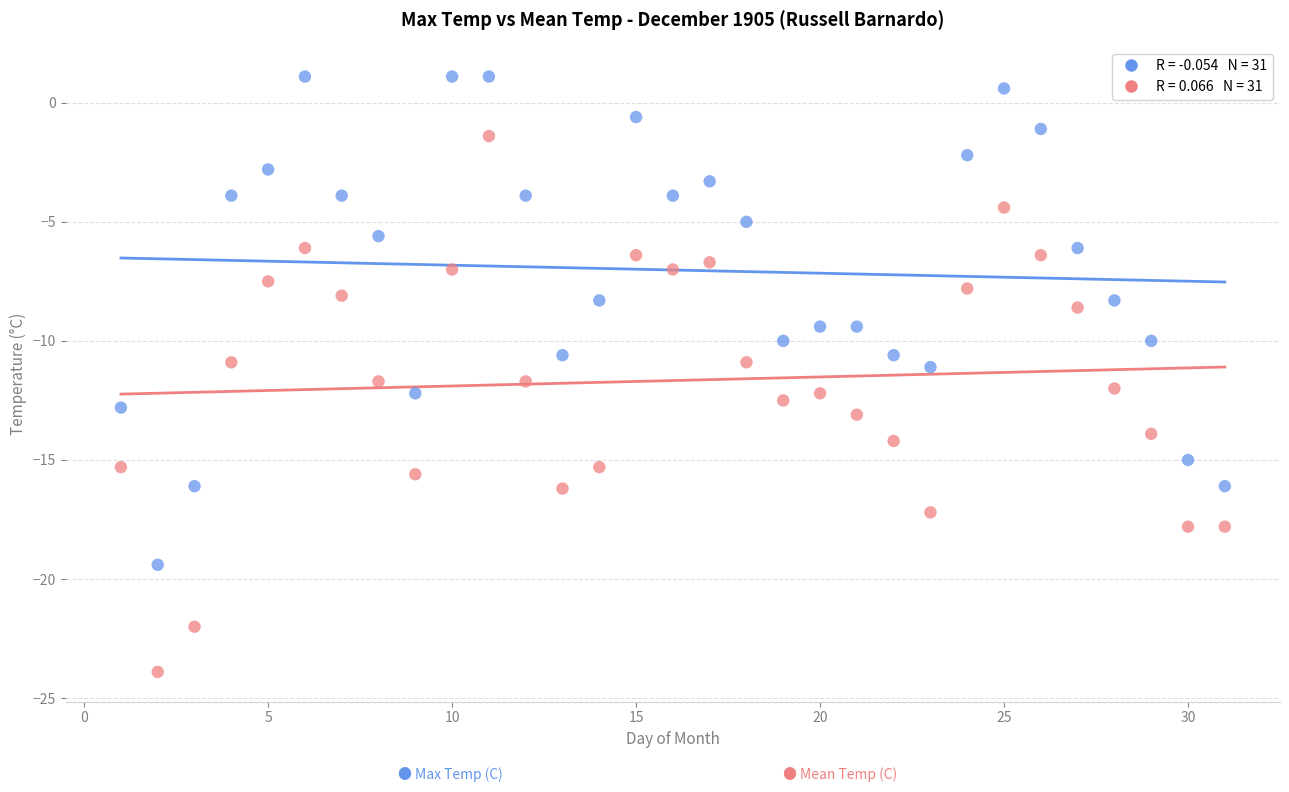

Across all data points, what is the range of Y values (max minus min)?

25.0